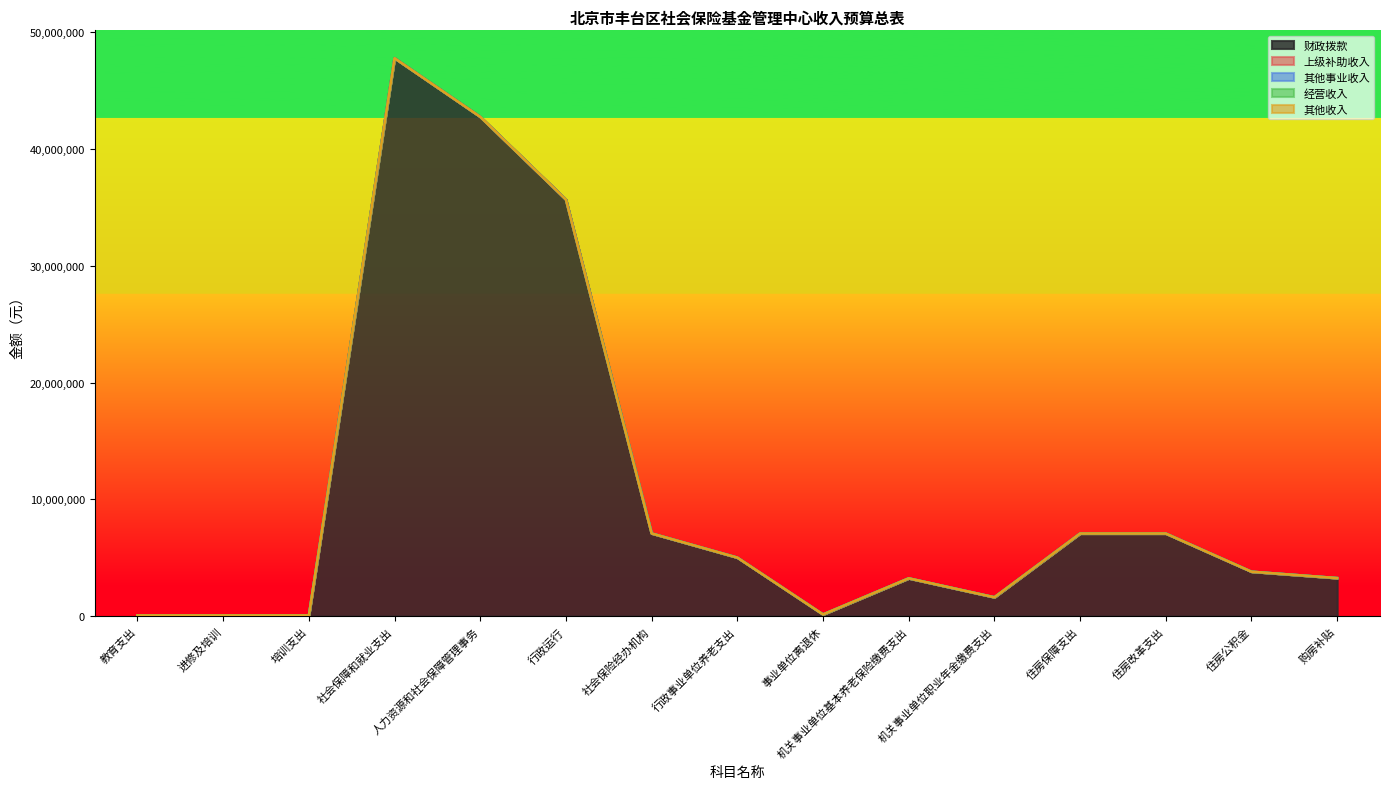

Reading left to right, list all the values displayed in this chart.

财政拨款: 教育支出=65700	进修及培训=65700	培训支出=65700	社会保障和就业支出=47792990	人力资源和社会保障管理事务=42772287	行政运行=35682698	社会保险经办机构=7089589	行政事业单位养老支出=5020703	事业单位离退休=152555	机关事业单位基本养老保险缴费支出=3245436	机关事业单位职业年金缴费支出=1622712	住房保障支出=7082005	住房改革支出=7082005	住房公积金=3814416	购房补贴=3267589
上级补助收入: 教育支出=0	进修及培训=0	培训支出=0	社会保障和就业支出=0	人力资源和社会保障管理事务=0	行政运行=0	社会保险经办机构=0	行政事业单位养老支出=0	事业单位离退休=0	机关事业单位基本养老保险缴费支出=0	机关事业单位职业年金缴费支出=0	住房保障支出=0	住房改革支出=0	住房公积金=0	购房补贴=0
其他事业收入: 教育支出=0	进修及培训=0	培训支出=0	社会保障和就业支出=0	人力资源和社会保障管理事务=0	行政运行=0	社会保险经办机构=0	行政事业单位养老支出=0	事业单位离退休=0	机关事业单位基本养老保险缴费支出=0	机关事业单位职业年金缴费支出=0	住房保障支出=0	住房改革支出=0	住房公积金=0	购房补贴=0
经营收入: 教育支出=0	进修及培训=0	培训支出=0	社会保障和就业支出=0	人力资源和社会保障管理事务=0	行政运行=0	社会保险经办机构=0	行政事业单位养老支出=0	事业单位离退休=0	机关事业单位基本养老保险缴费支出=0	机关事业单位职业年金缴费支出=0	住房保障支出=0	住房改革支出=0	住房公积金=0	购房补贴=0
其他收入: 教育支出=0	进修及培训=0	培训支出=0	社会保障和就业支出=0	人力资源和社会保障管理事务=0	行政运行=0	社会保险经办机构=0	行政事业单位养老支出=0	事业单位离退休=0	机关事业单位基本养老保险缴费支出=0	机关事业单位职业年金缴费支出=0	住房保障支出=0	住房改革支出=0	住房公积金=0	购房补贴=0